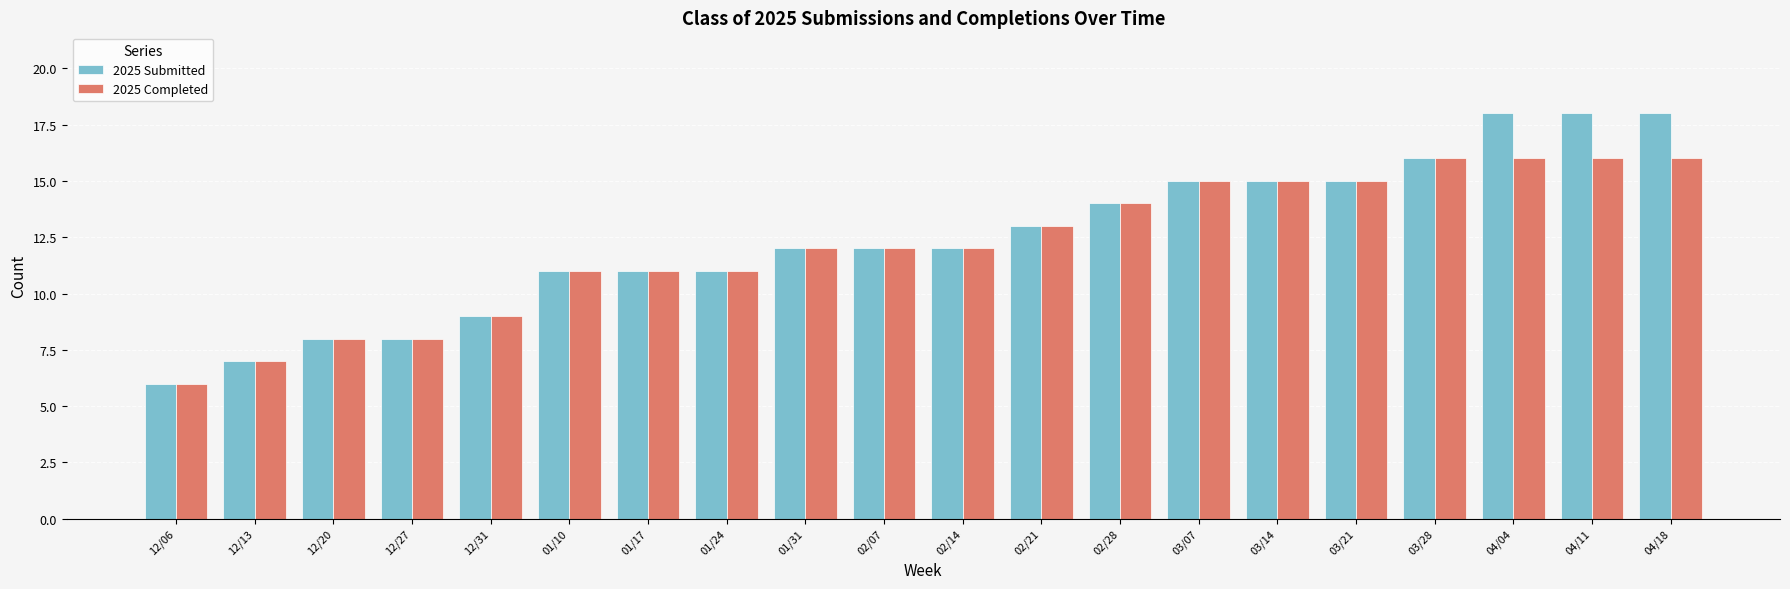

How many bars are there in total?

40